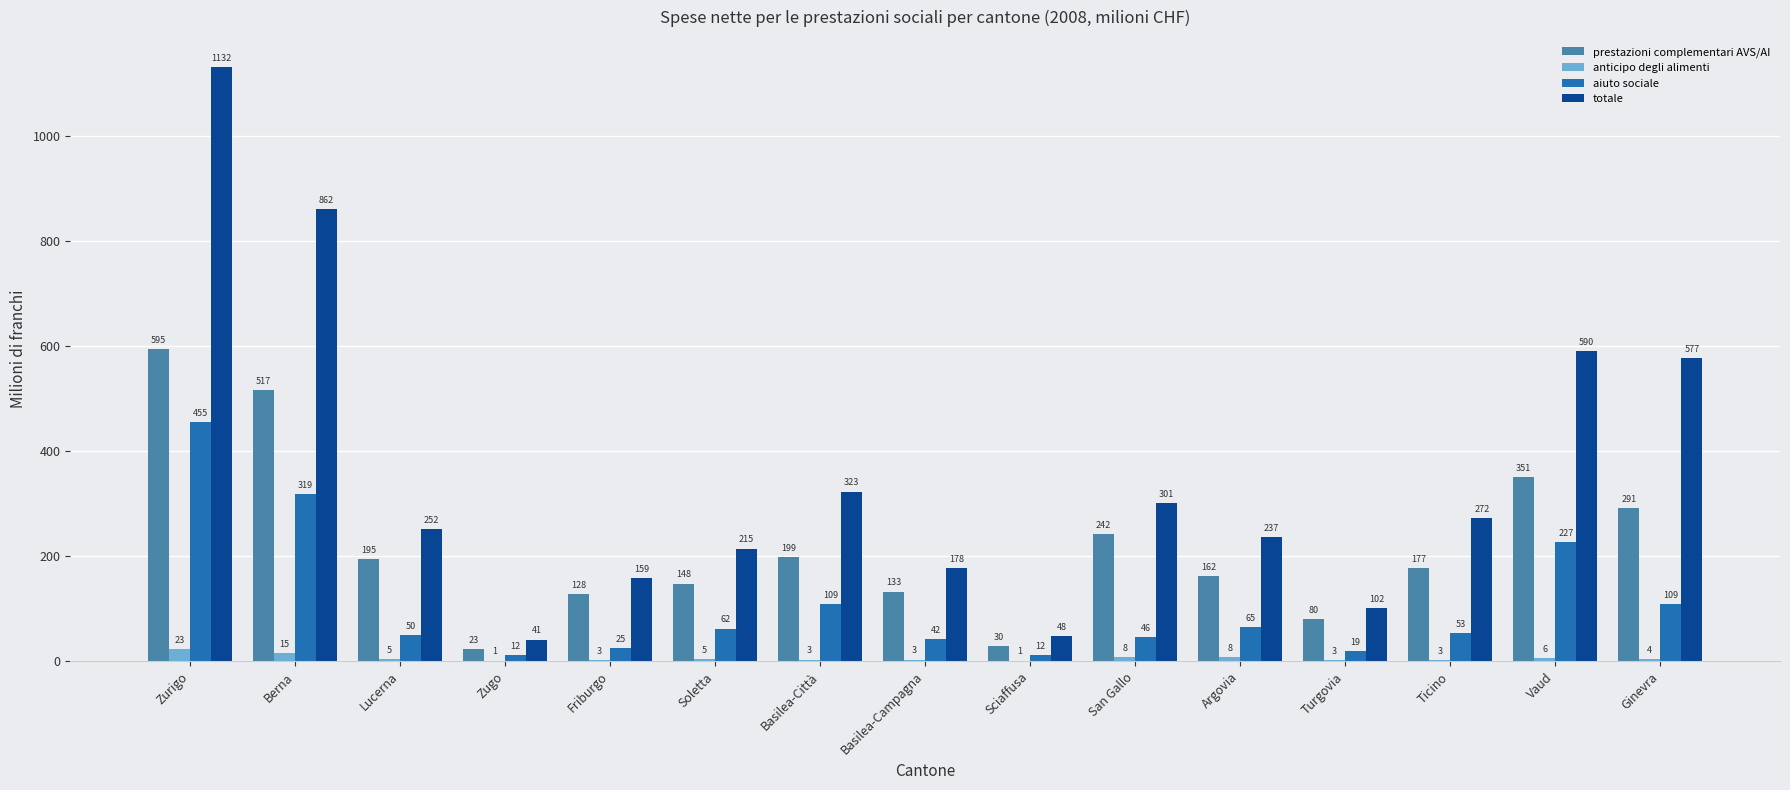

Is it true that prestazioni complementari AVS/AI equals 161.8 at Argovia?

True